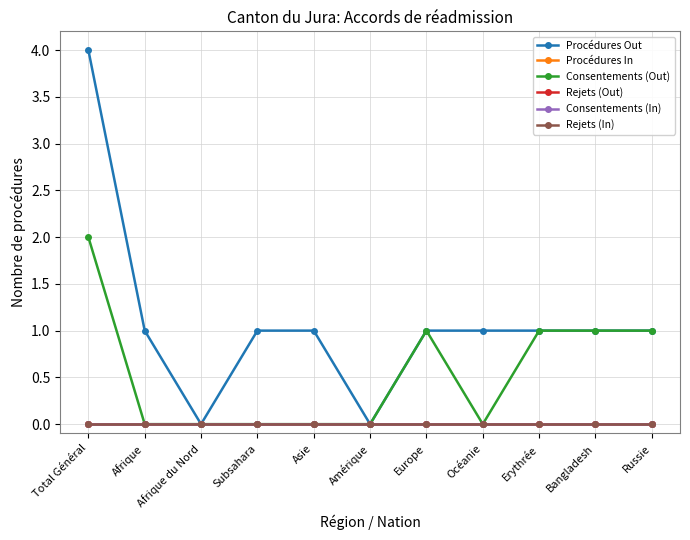

At how many categories does at least one series exceed 1?

1